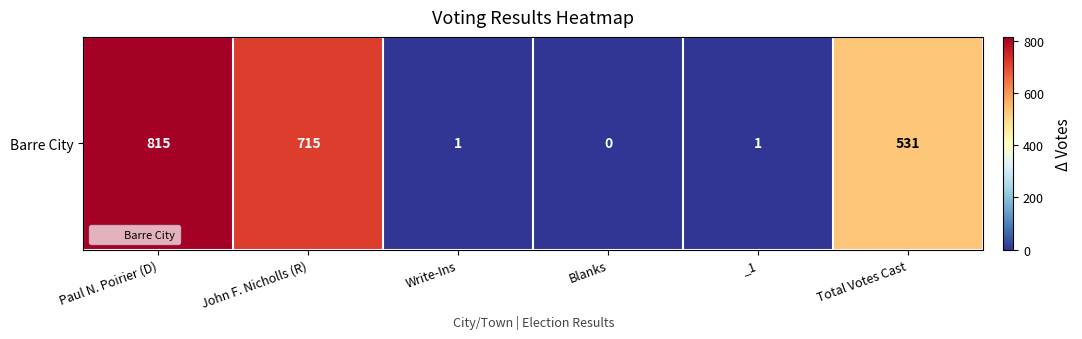

At which category does the chart reach its peak across all series?

Paul N. Poirier (D)